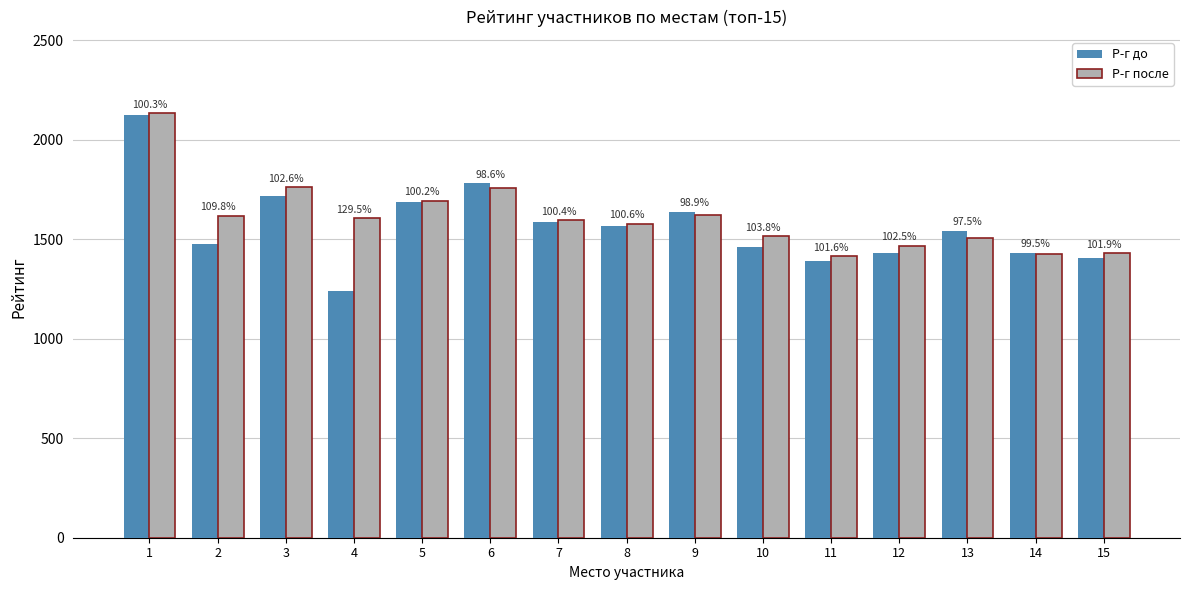

How many groups of bars are there?

15